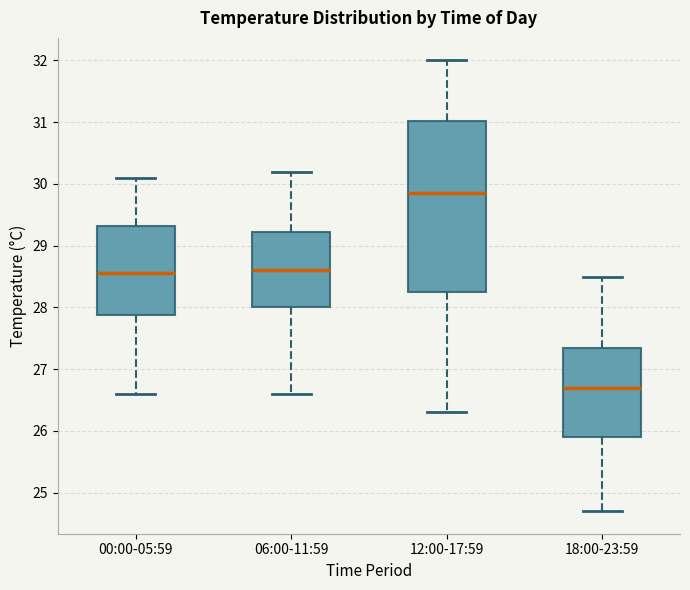

Which box has the highest median line?

12:00-17:59